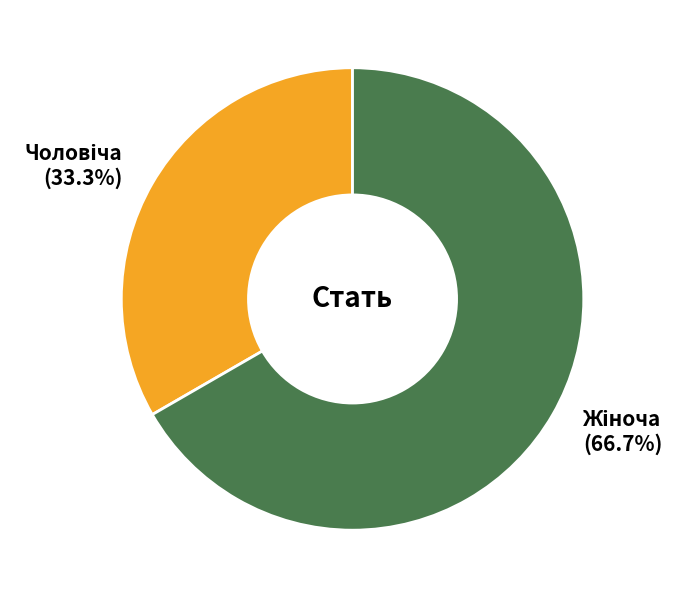

Is there a majority slice in this chart?

Yes